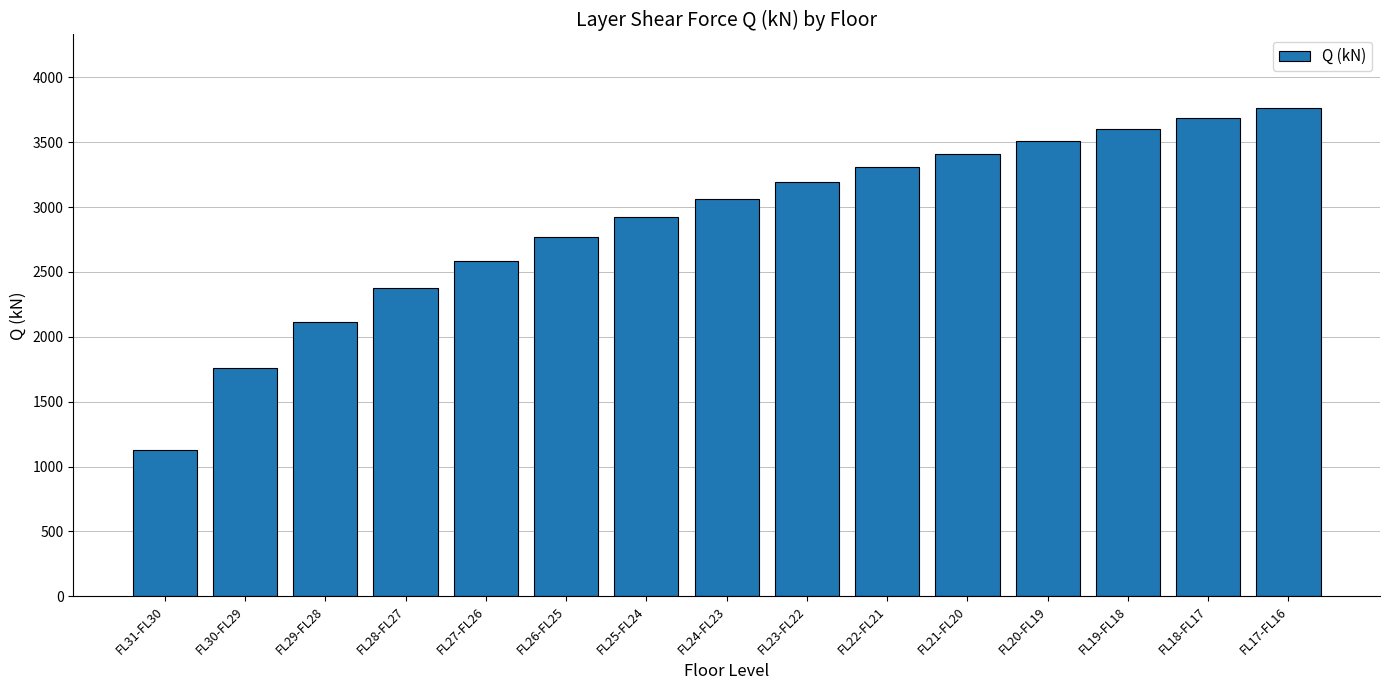

Is it true that the value at FL17-FL16 is 3765.7?

True